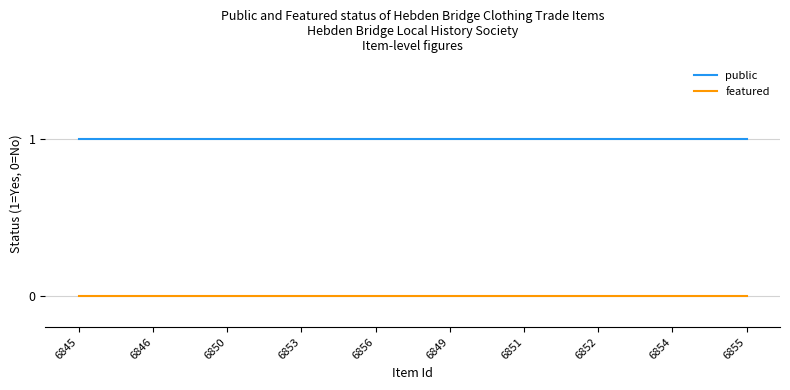

List the series in order of their peak value, highest first.

public, featured